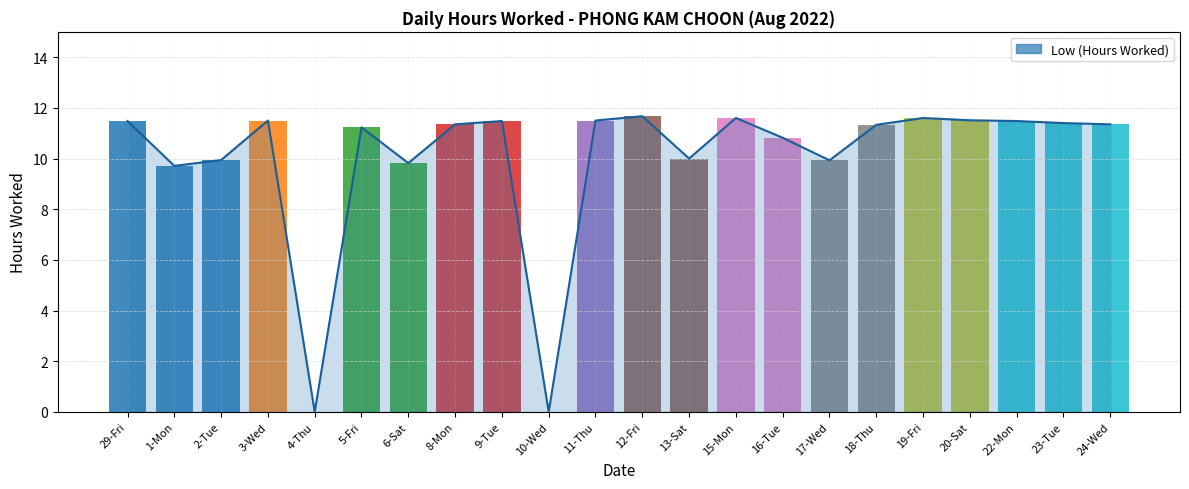

Approximately how many times larger is the value at 16-Tue compared to 17-Wed?

1.1